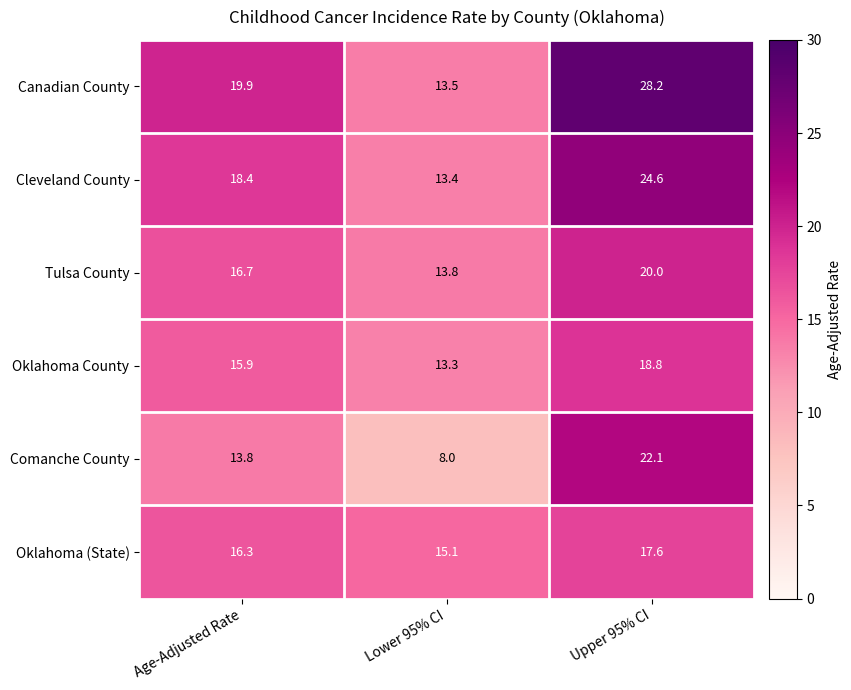

At which category is the sum across all series the highest?

Upper 95% CI